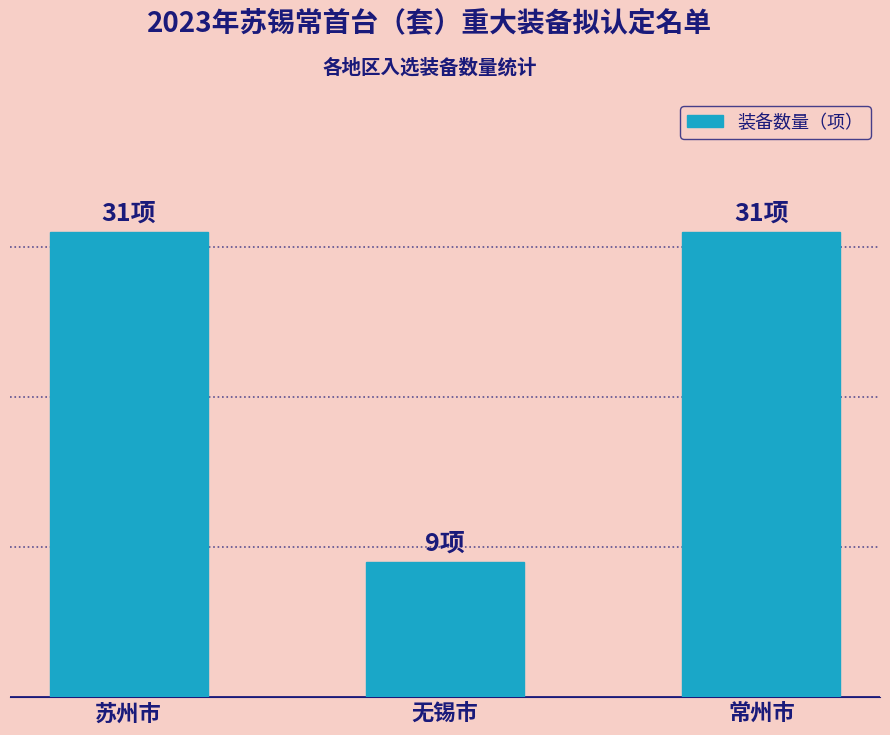

At which category does the chart reach its peak across all series?

苏州市